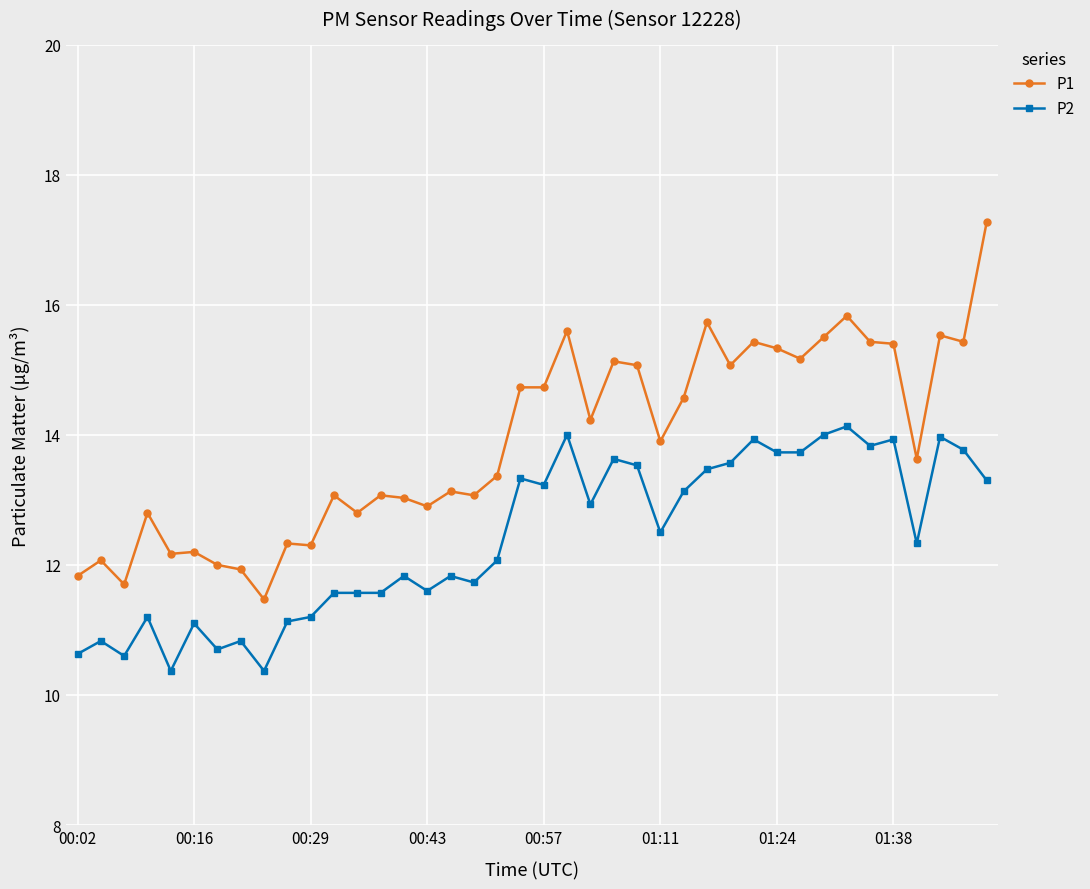

What is the sum of all P1 values?

556.0